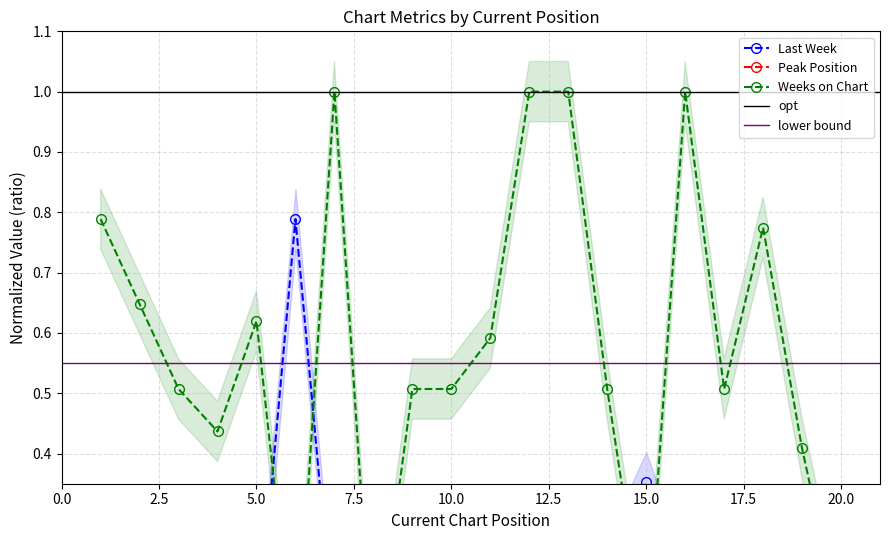

What is the sum of the Last Week values at 11 and 9?

0.2